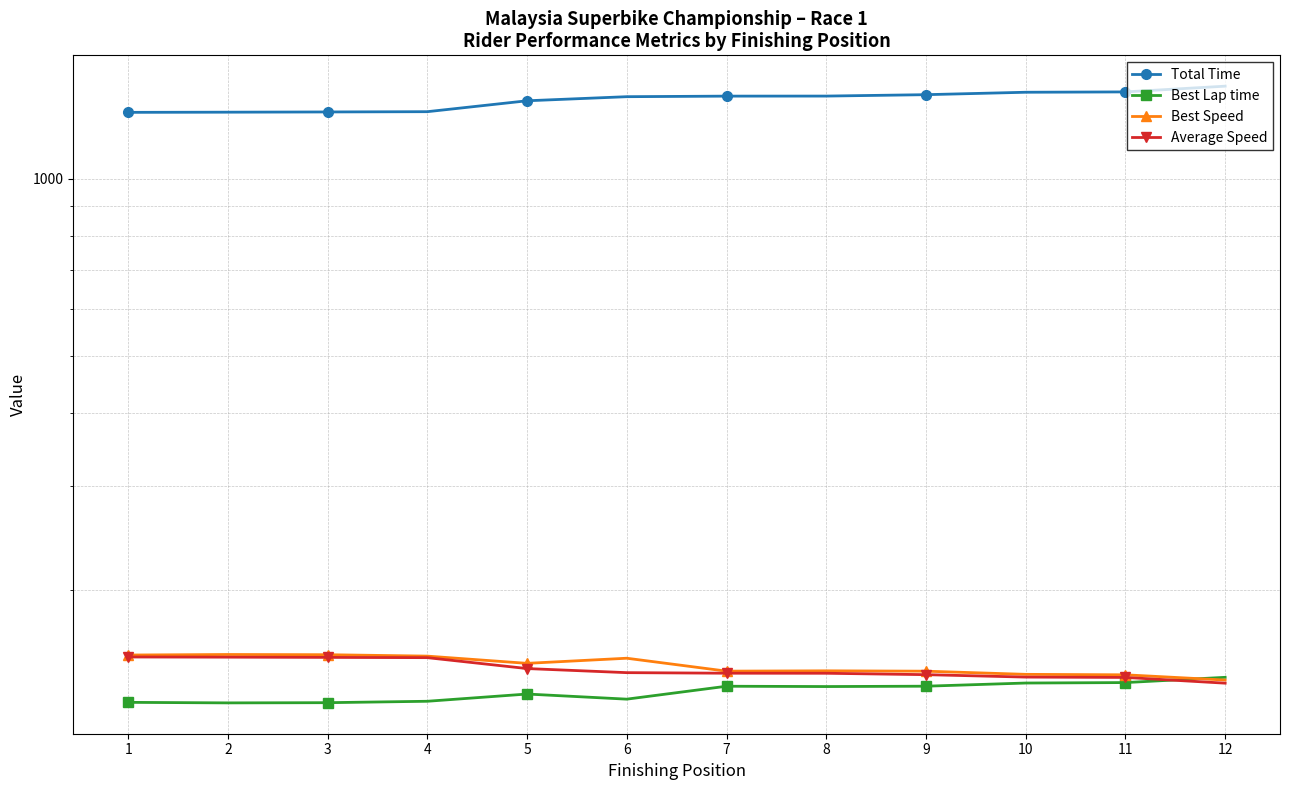

At which label is Total Time closest to 1367?

5